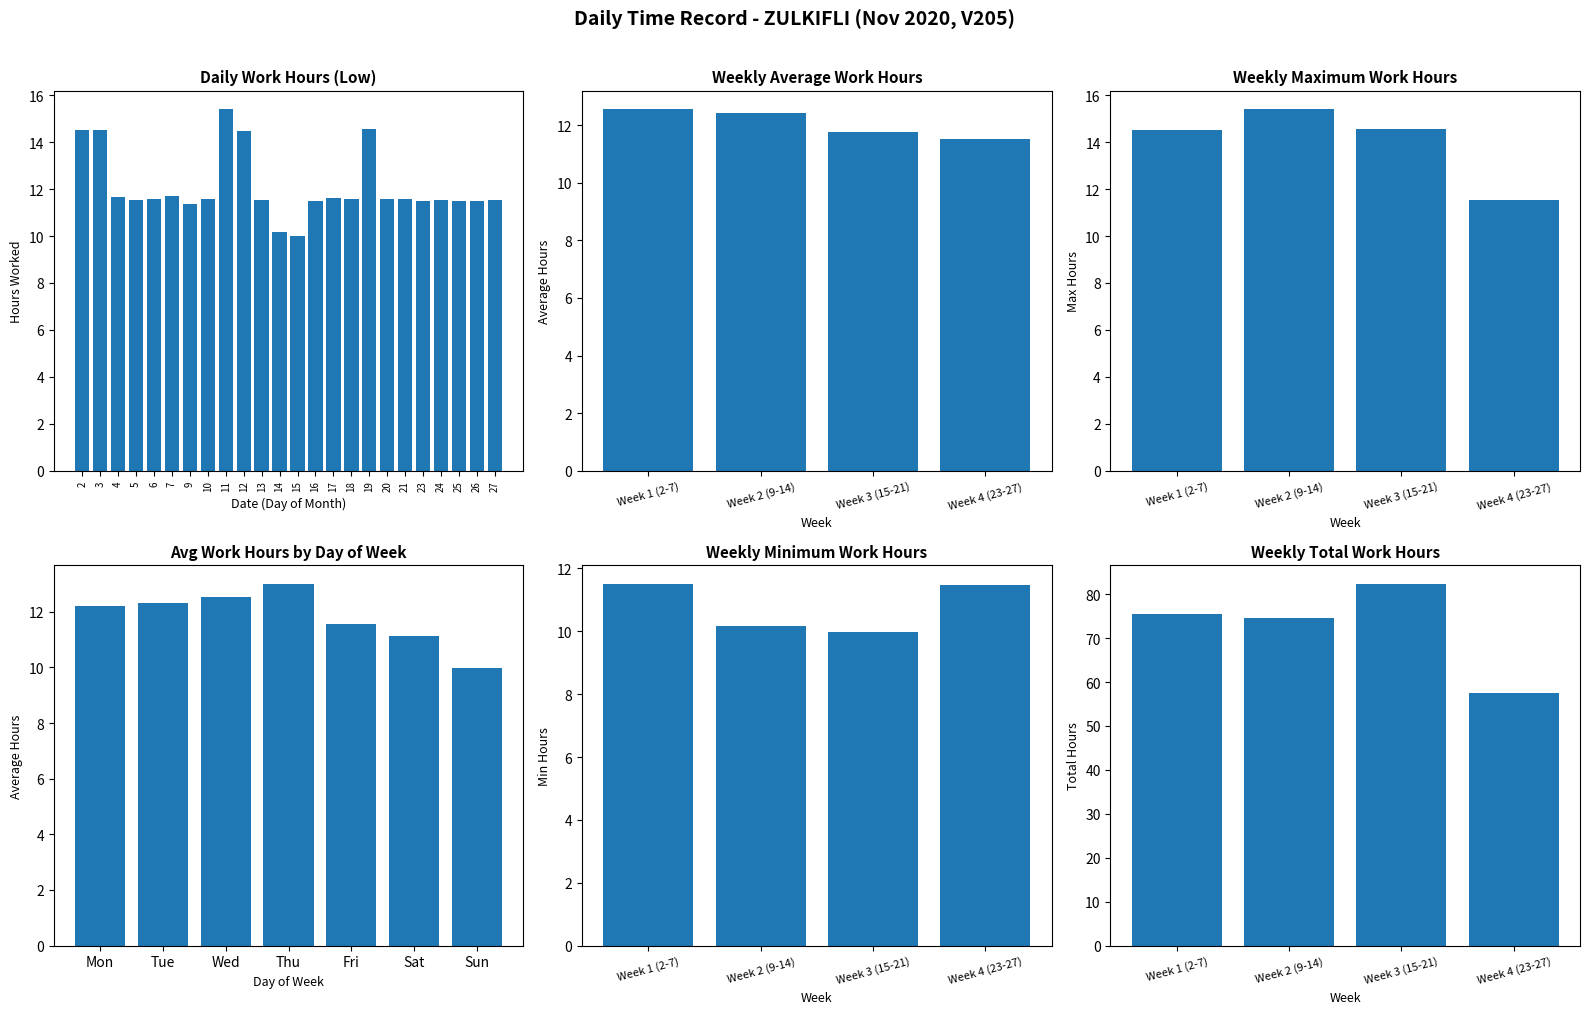

How many data points does each series have?

24